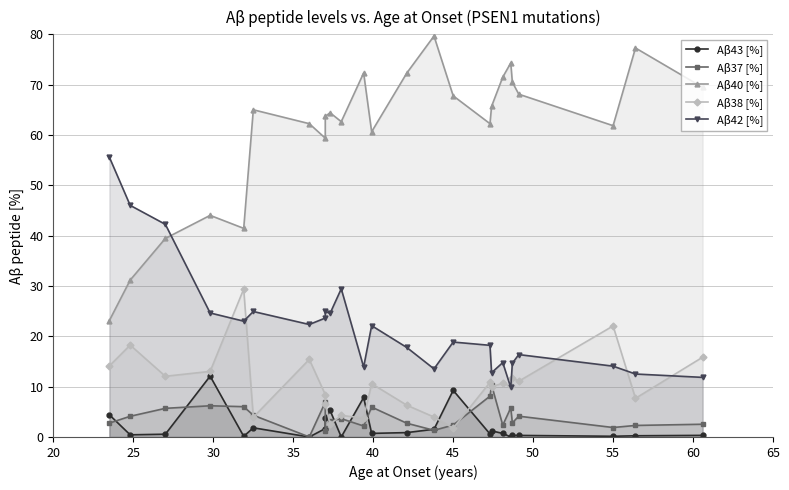

True or false: Aβ42 [%] and Aβ43 [%] intersect in this chart.

False